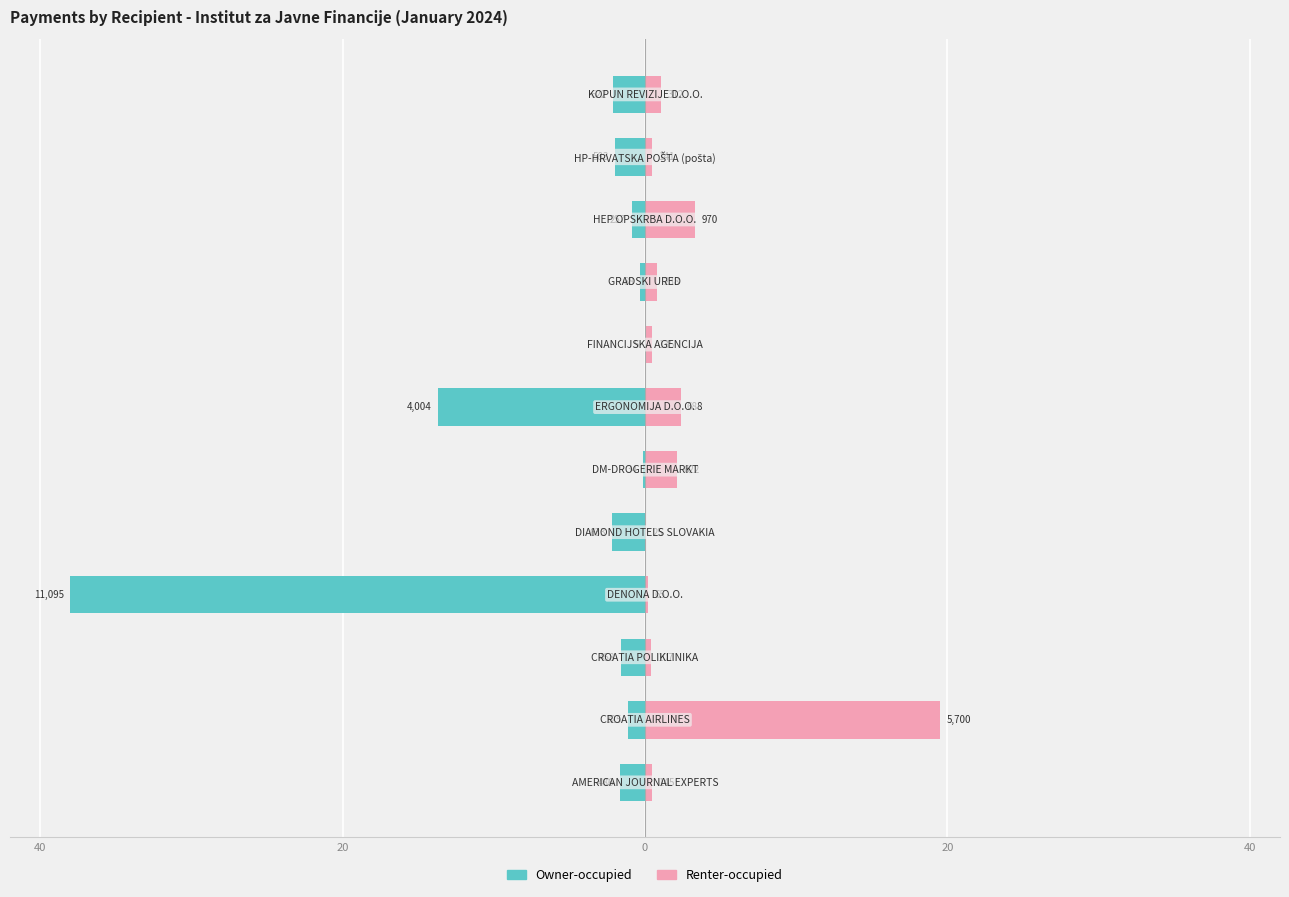

What is the value of the Renter-occupied bar at the 12th from the left?

1.1